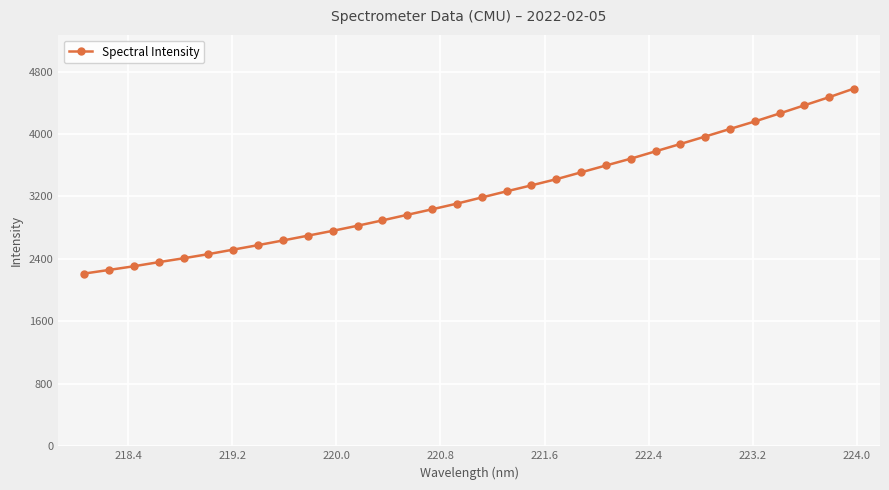

True or false: there are more than 0 points higher than both neighbors.

False